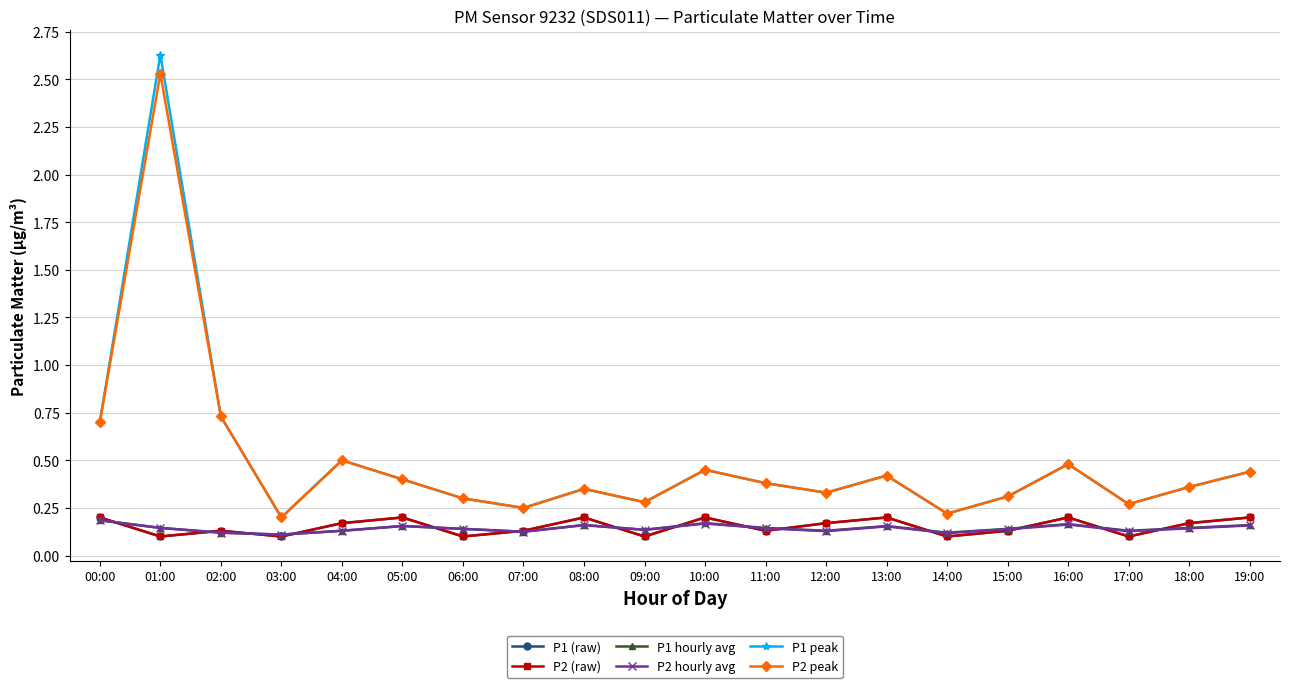

At which label does P2 peak reach its minimum?

03:00